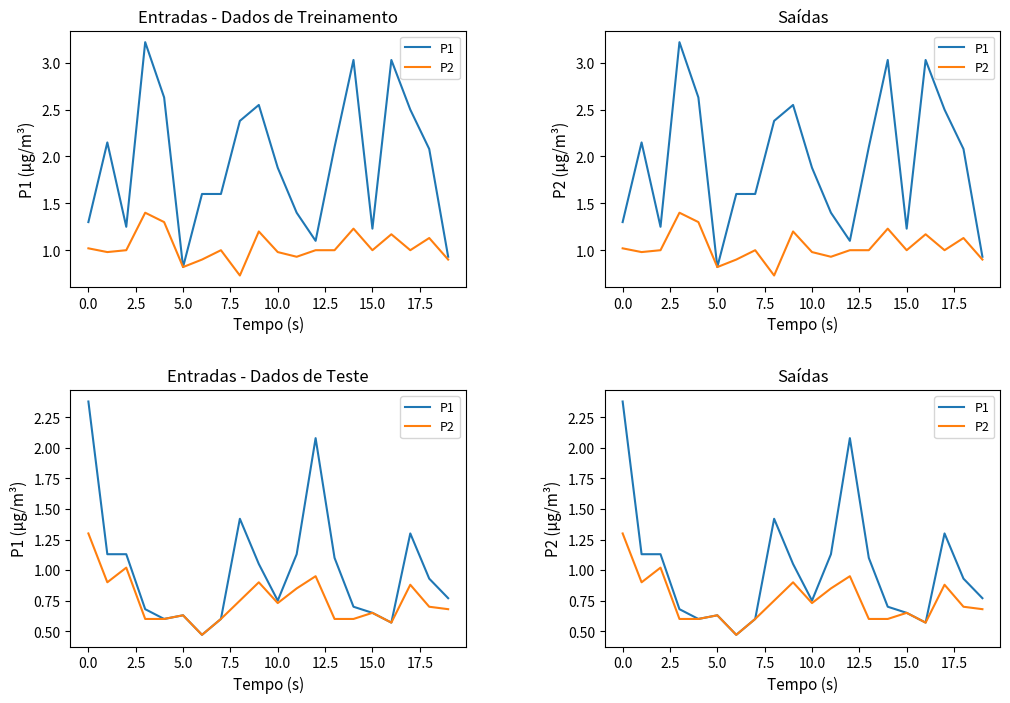

Rank the series by their average value, from lowest to highest.

P2, P1